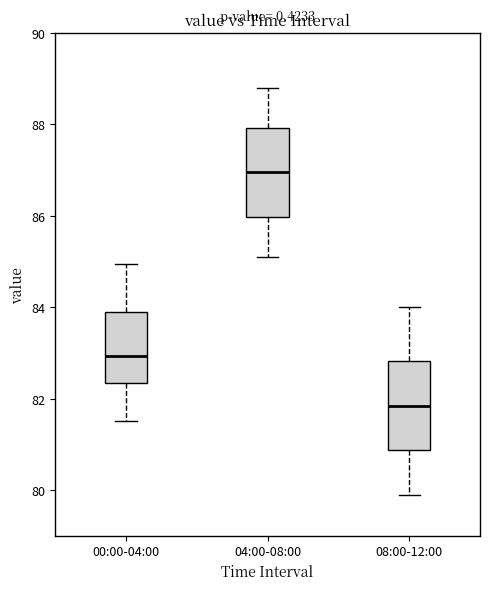

Reading left to right, transcribe this box plot: for each box, give where its median line is, the range the box spans, and where its two whiskers end, as read against the y-axis. The values are not printed on the chart, so give them approximately, as read against the axis.

00:00-04:00: median 83.0, box 82.4 to 84.0, whiskers 81.6 to 85.0
04:00-08:00: median 87.0, box 86.0 to 88.0, whiskers 85.2 to 88.8
08:00-12:00: median 81.8, box 80.8 to 82.8, whiskers 80.0 to 84.0